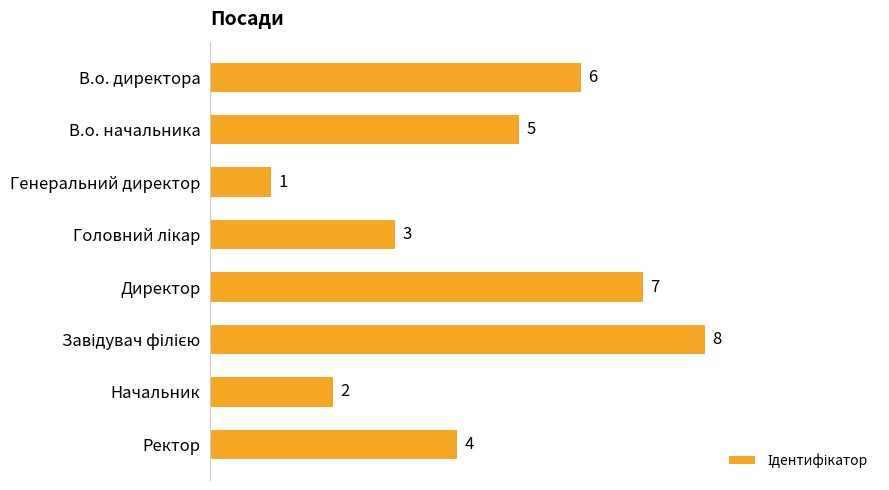

What position from the top is Генеральний директор?

3